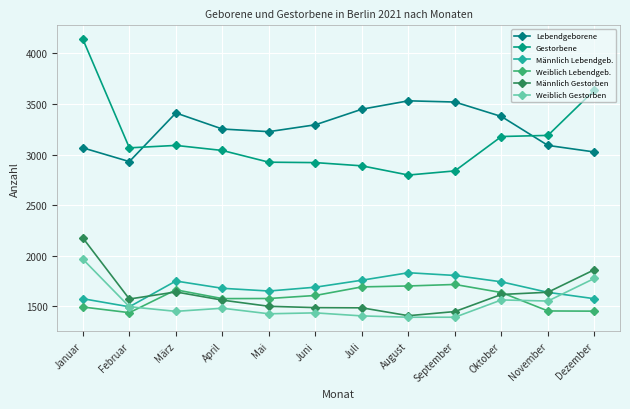

What is the lowest value of the Männlich Lebendgeb. series?

1494